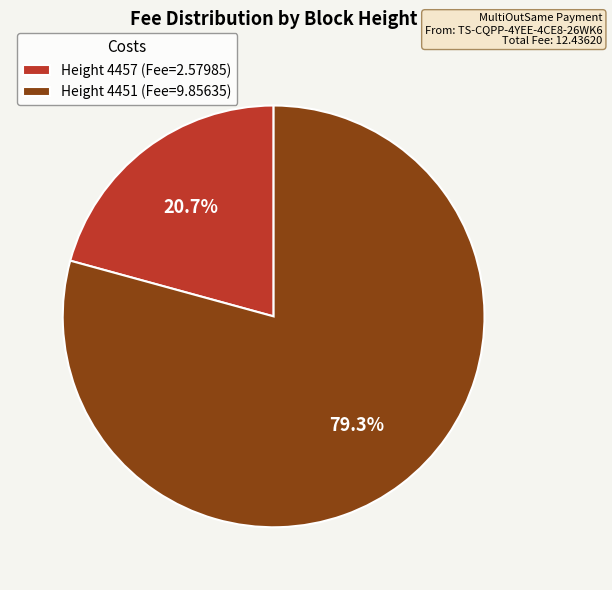

Which category has the biggest portion of the pie?

Height 4451 (Fee=9.85635)